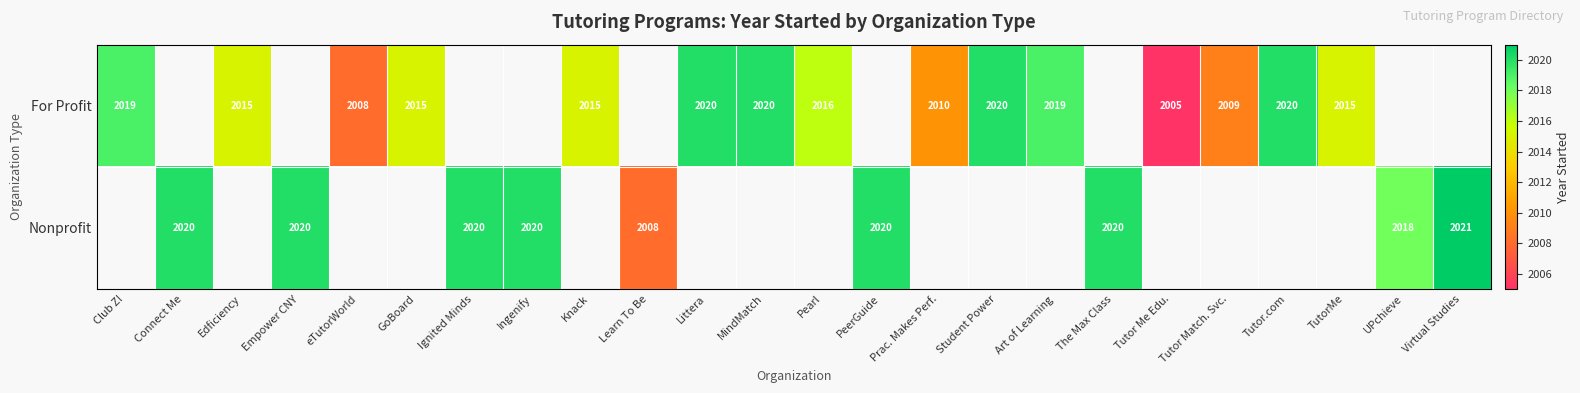

The value of For Profit at eTutorWorld is 754. True or false?

False